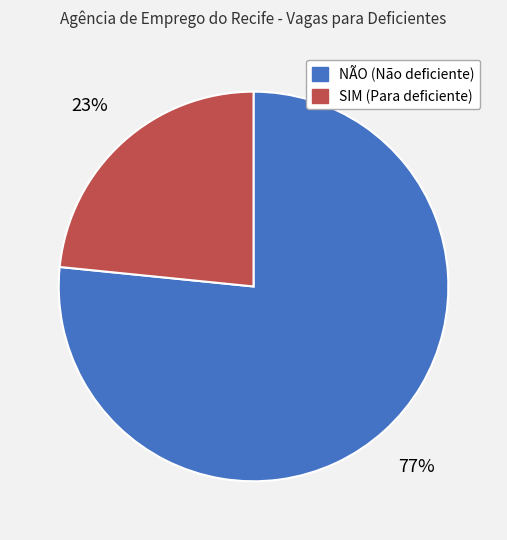

Rank the categories by value from highest to lowest.

NÃO, SIM